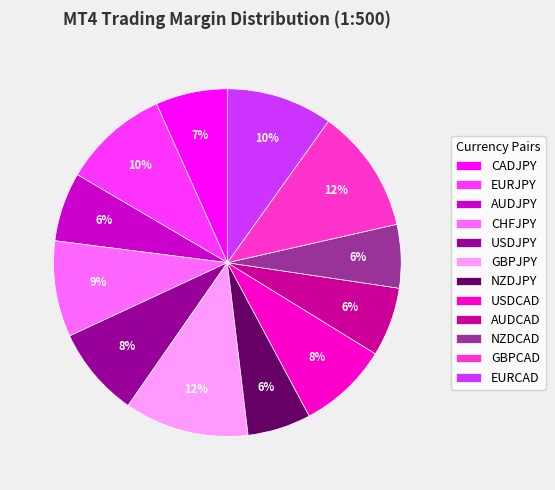

Is NZDCAD the majority of the pie?

No